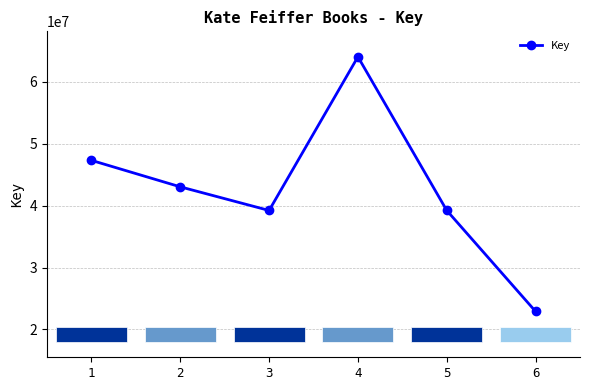

Which label corresponds to the largest value in the chart?

4